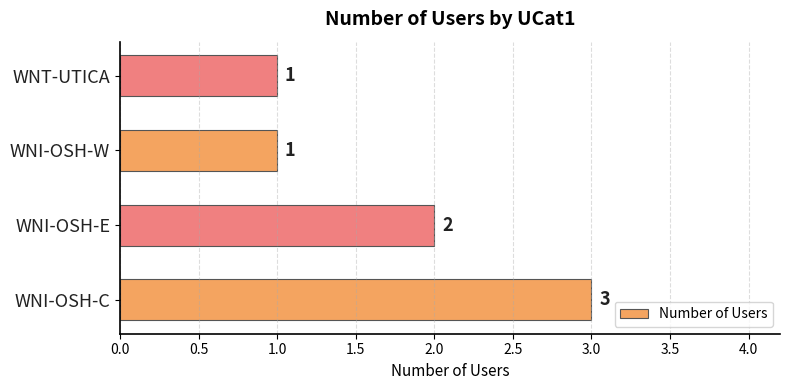

What is the sum of all values?

7